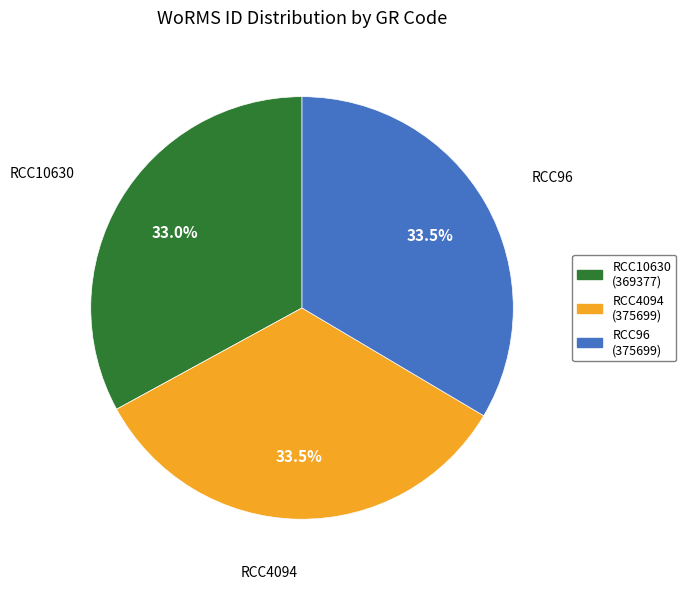

Does any single category account for the majority?

No